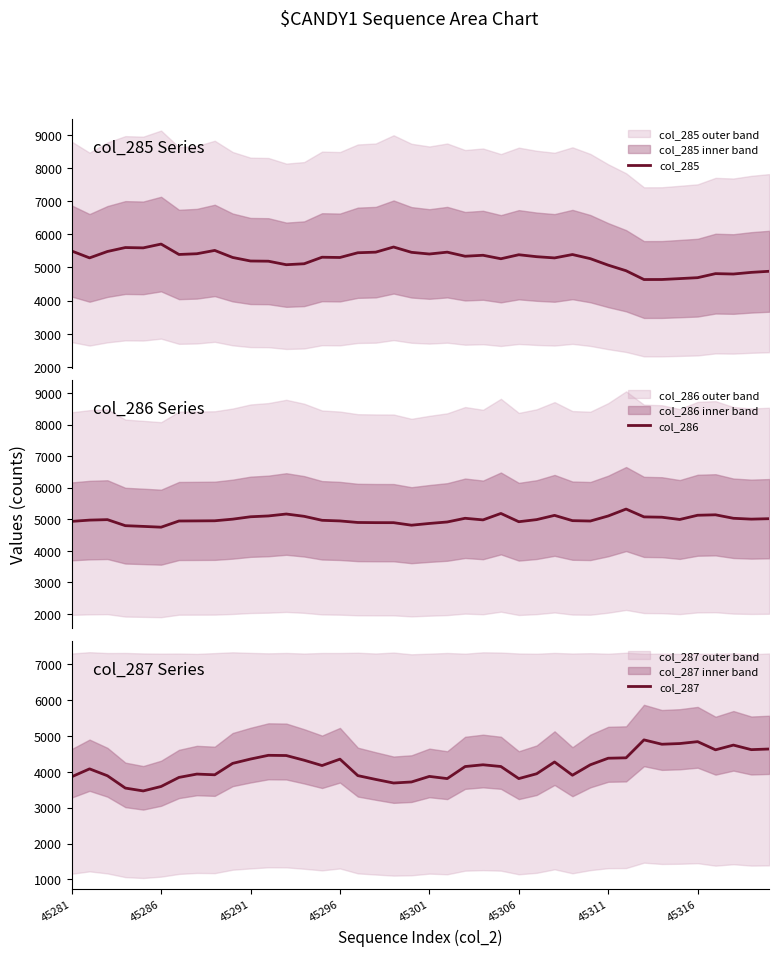

What is the maximum value for col_285?

5707